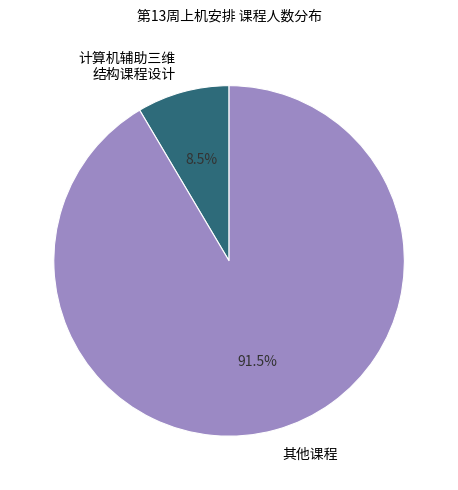

Is there any slice that represents more than half of the pie?

Yes